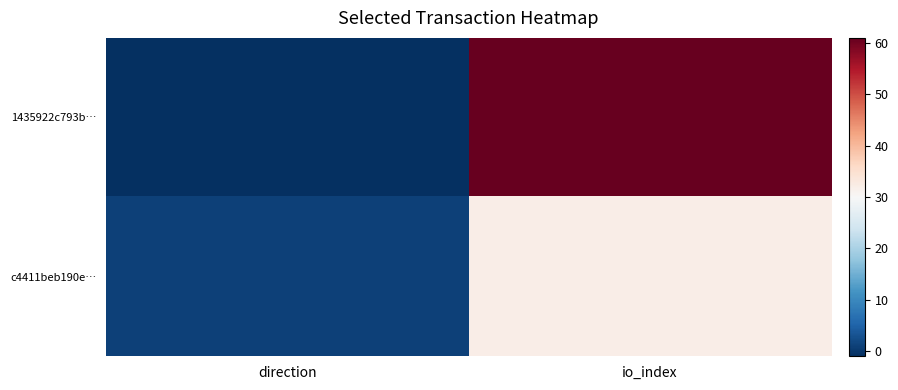

Which series has the largest total across all categories?

1435922c793b…